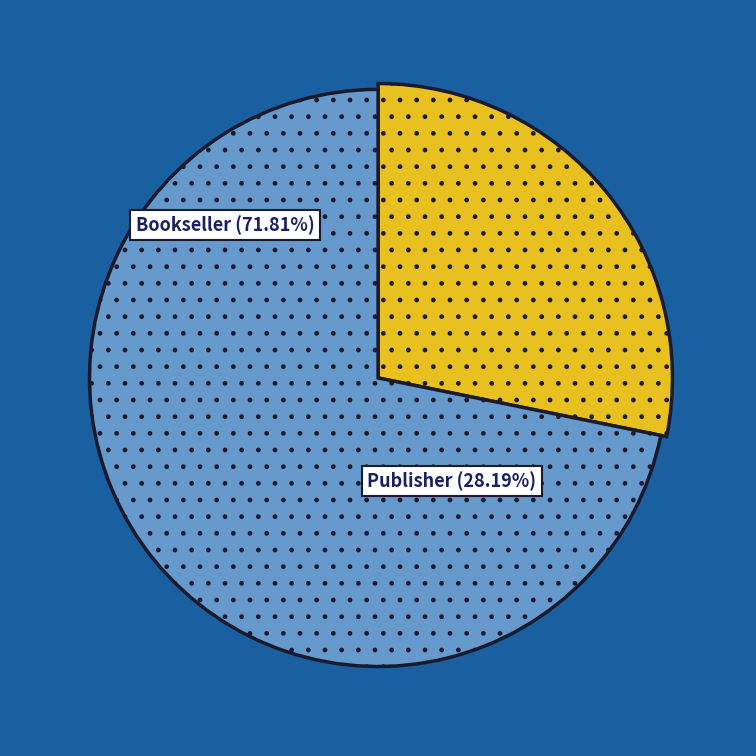

Is it true that Publisher is 42% of the pie?

False